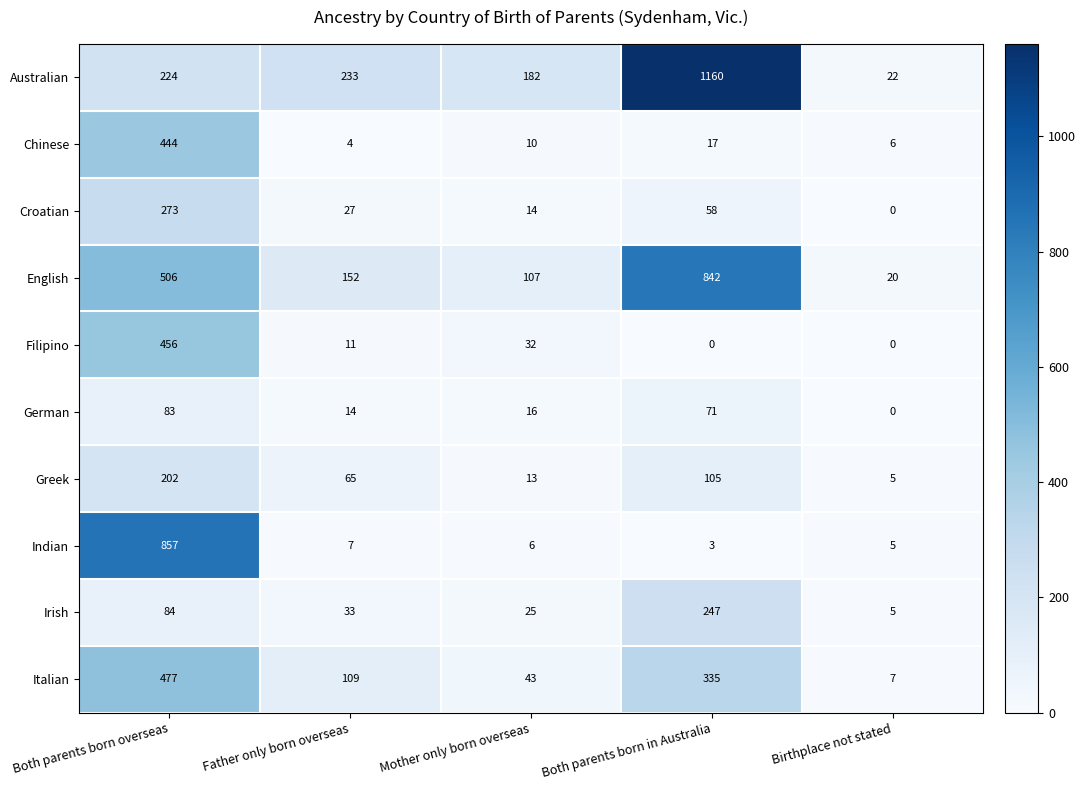

Which label corresponds to the largest value in the chart?

Both parents born in Australia